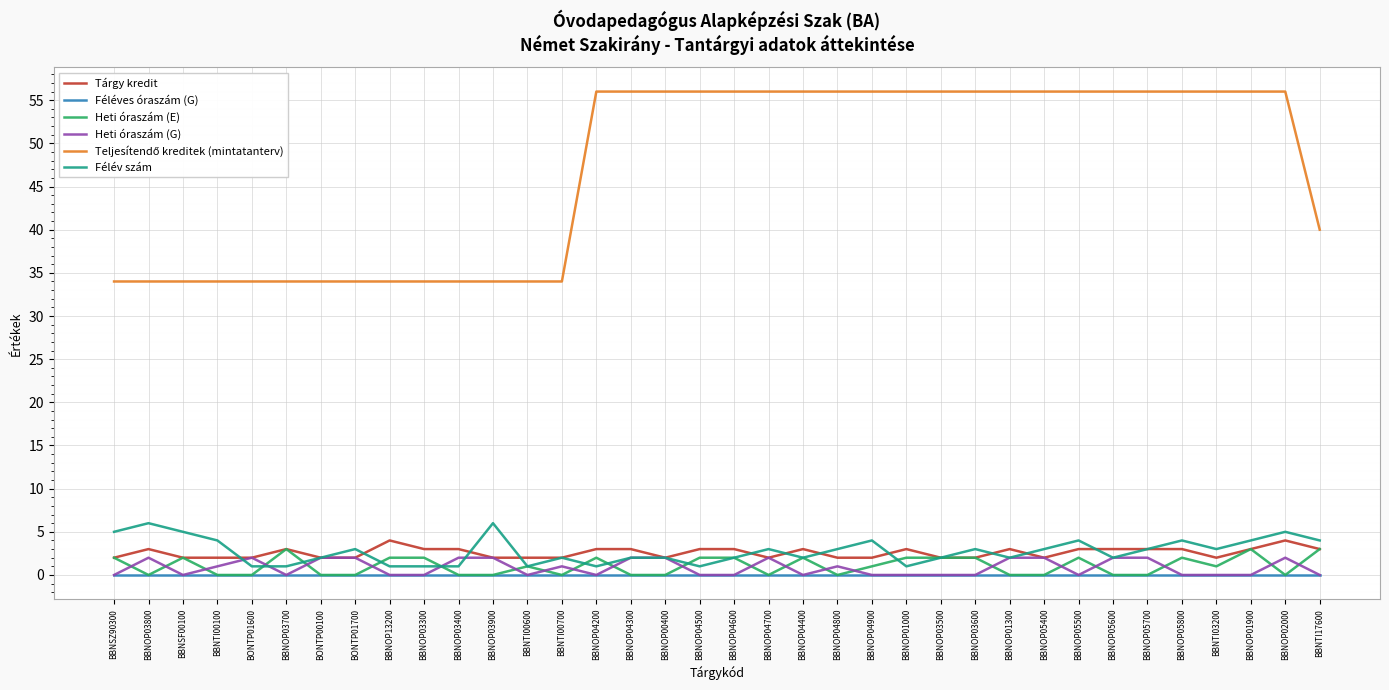

What is the approximate value of Tárgy kredit at BBNOP04800?

2